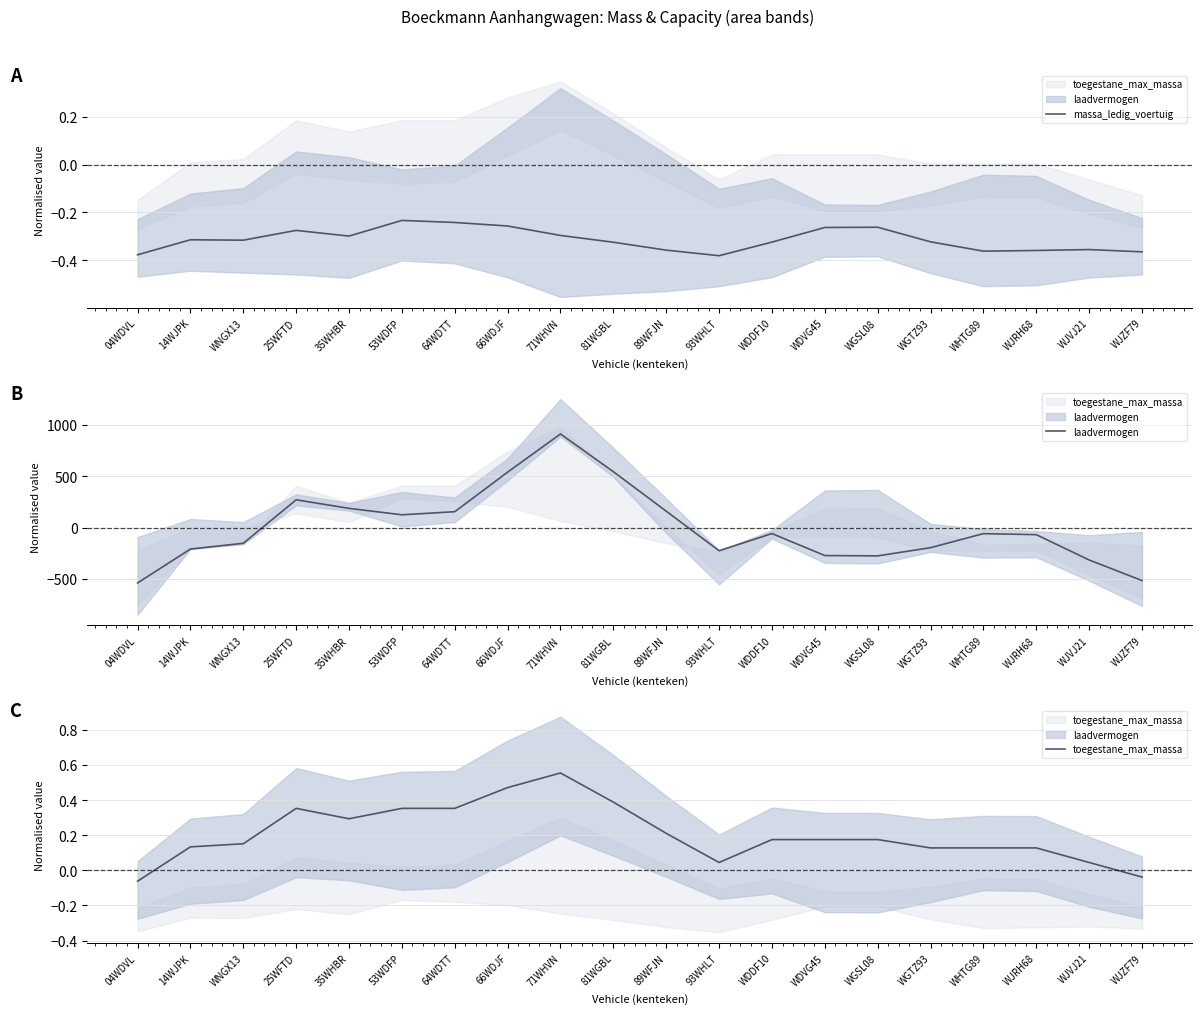

Is the value of laadvermogen at 93WHLT greater than the value of massa_ledig_voertuig at WJRH68?

No